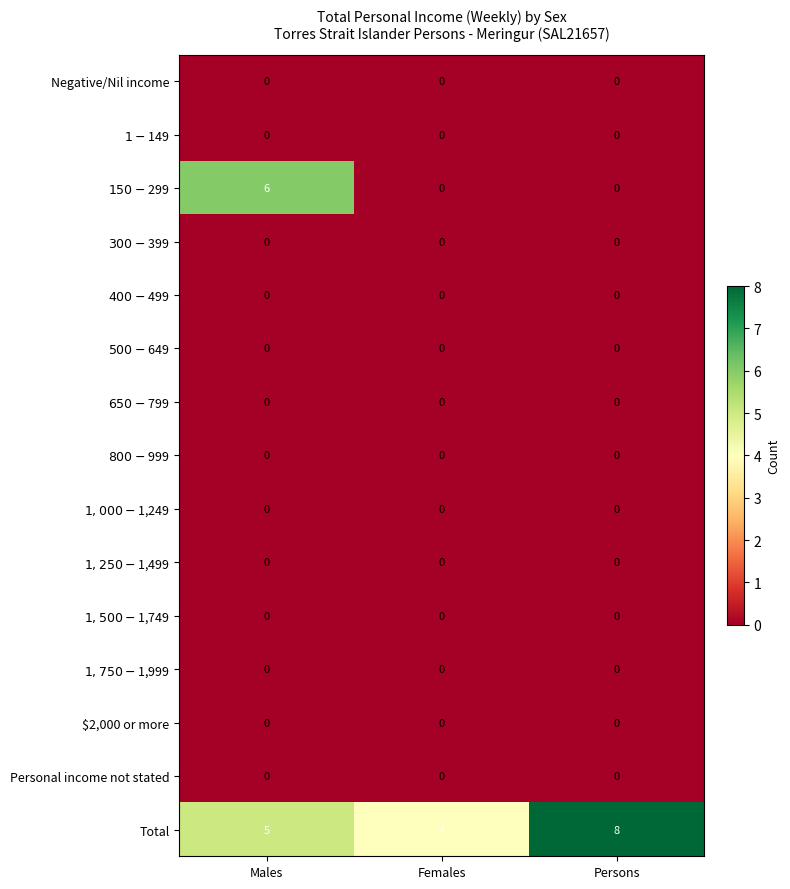

The Total series shows 8 at Persons. True or false?

True